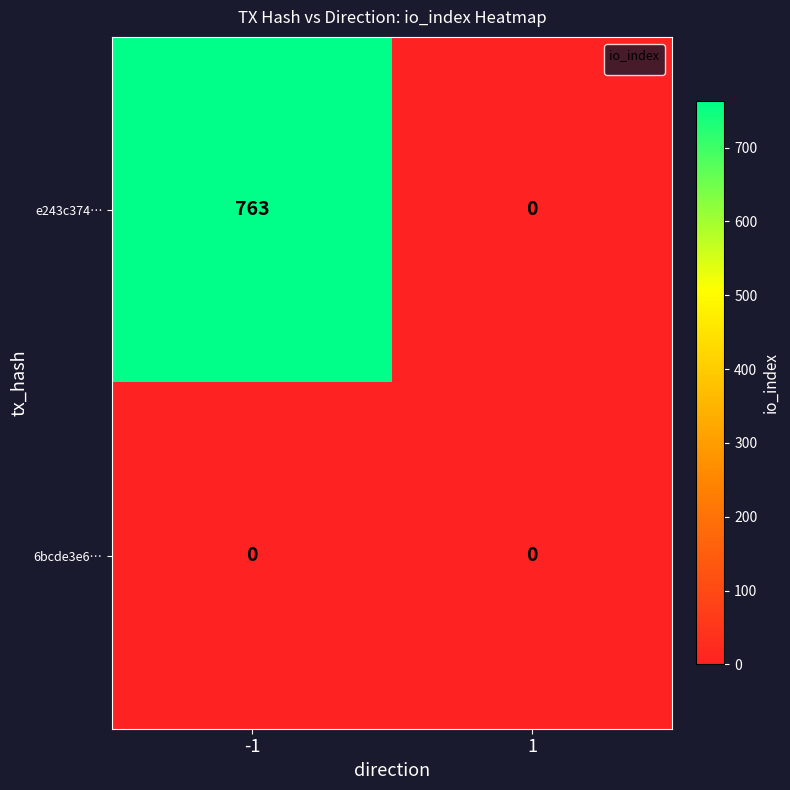

Read the e243c374… value at -1, to the nearest 100.

800